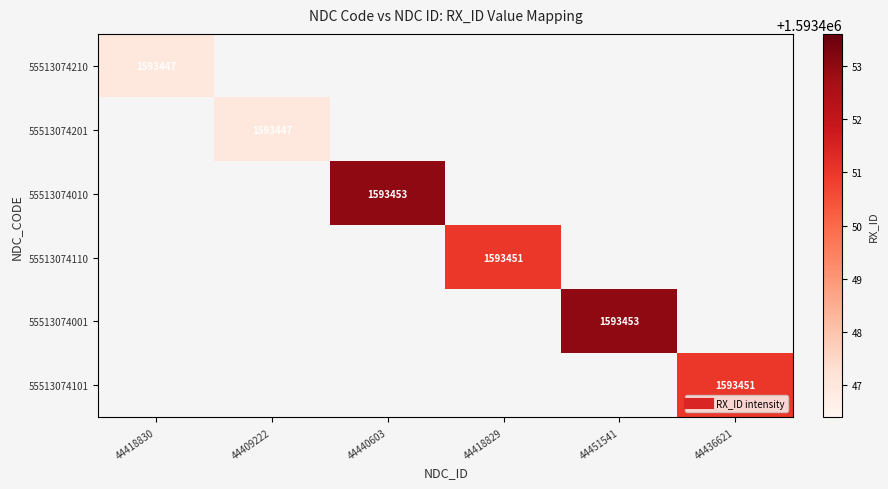

What is the smallest value displayed?

1593447.0